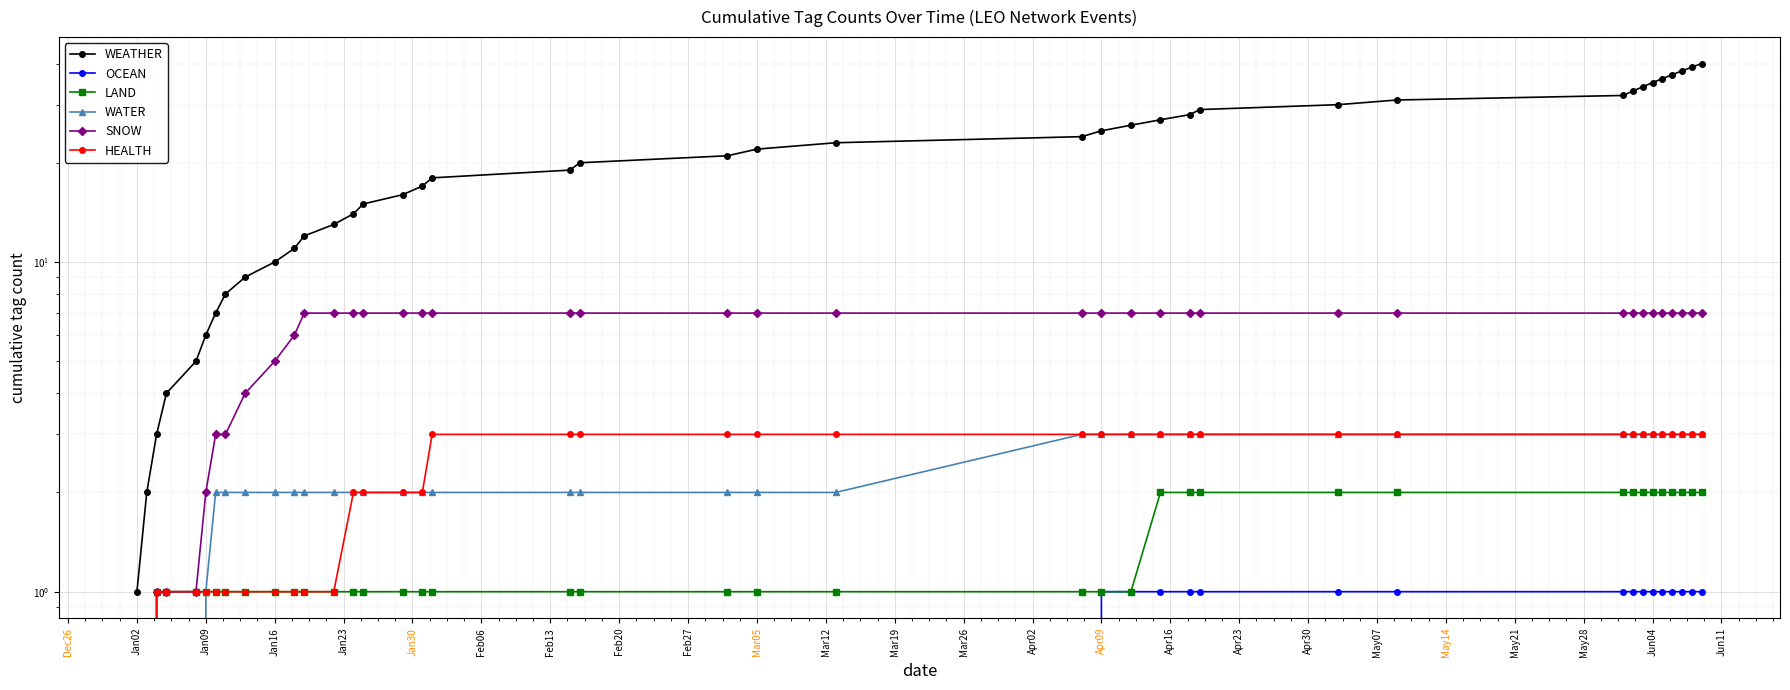

Between May14 and Jan02, which is larger?

May14